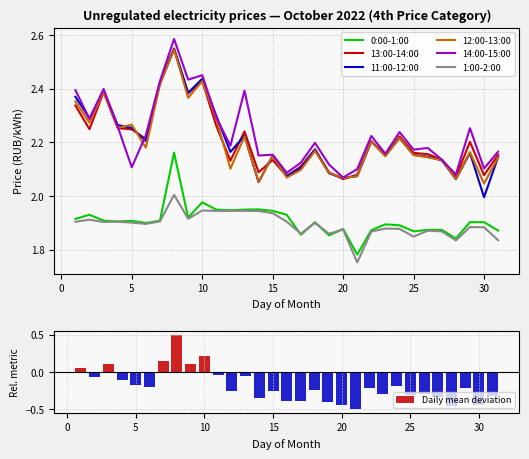

List the labels in order of 14:00-15:00 value, smallest first.

20, 28, 16, 21, 30, 5, 19, 17, 27, 14, 15, 23, 31, 25, 26, 12, 18, 22, 6, 24, 29, 4, 2, 11, 13, 1, 3, 7, 9, 10, 8